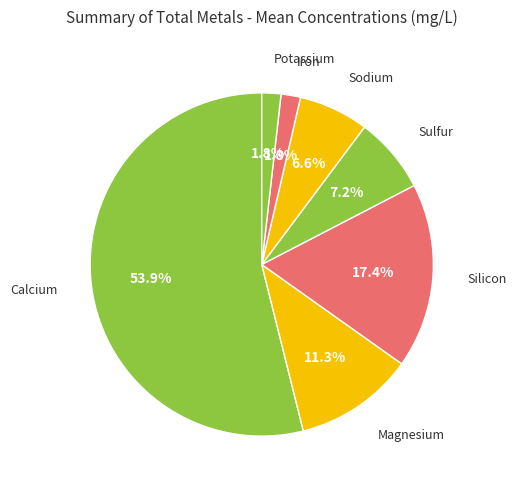

Is there any slice that represents more than half of the pie?

Yes